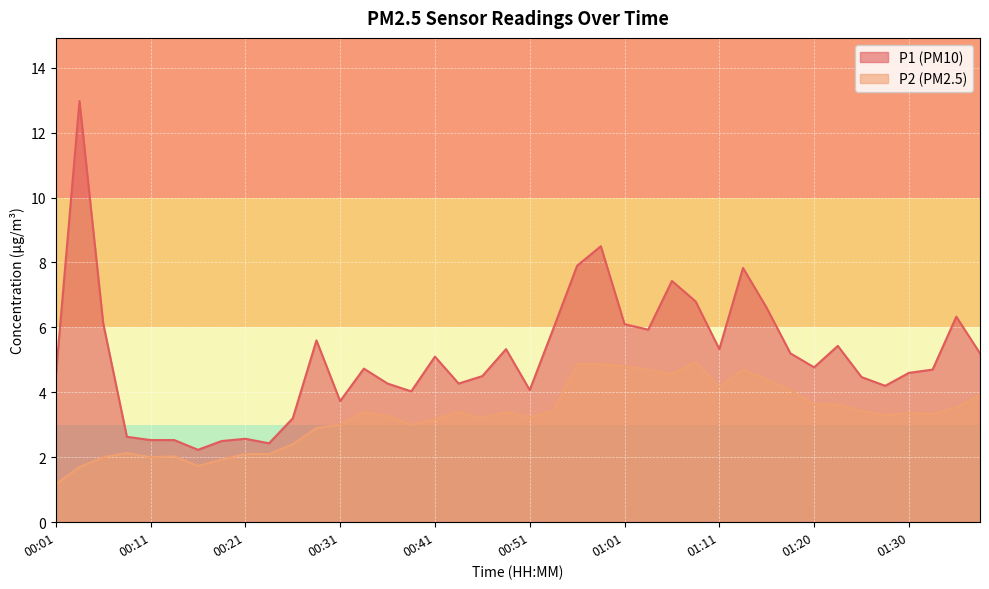

Reading left to right, transcribe all the data shown in this chart.

P1: 4.5	13.0	6.1	2.6	2.5	2.5	2.2	2.5	2.6	2.4	3.2	5.6	3.7	4.7	4.3	4.0	5.1	4.3	4.5	5.3	4.1	6.0	7.9	8.5	6.1	5.9	7.4	6.8	5.3	7.8	6.6	5.2	4.8	5.4	4.5	4.2	4.6	4.7	6.3	5.2
P2: 1.2	1.7	2.0	2.1	2.0	2.0	1.7	1.9	2.1	2.1	2.4	2.9	3.0	3.4	3.3	3.0	3.2	3.4	3.2	3.4	3.2	3.4	4.9	4.9	4.8	4.7	4.6	4.9	4.2	4.7	4.4	4.1	3.6	3.6	3.4	3.3	3.4	3.3	3.5	3.9